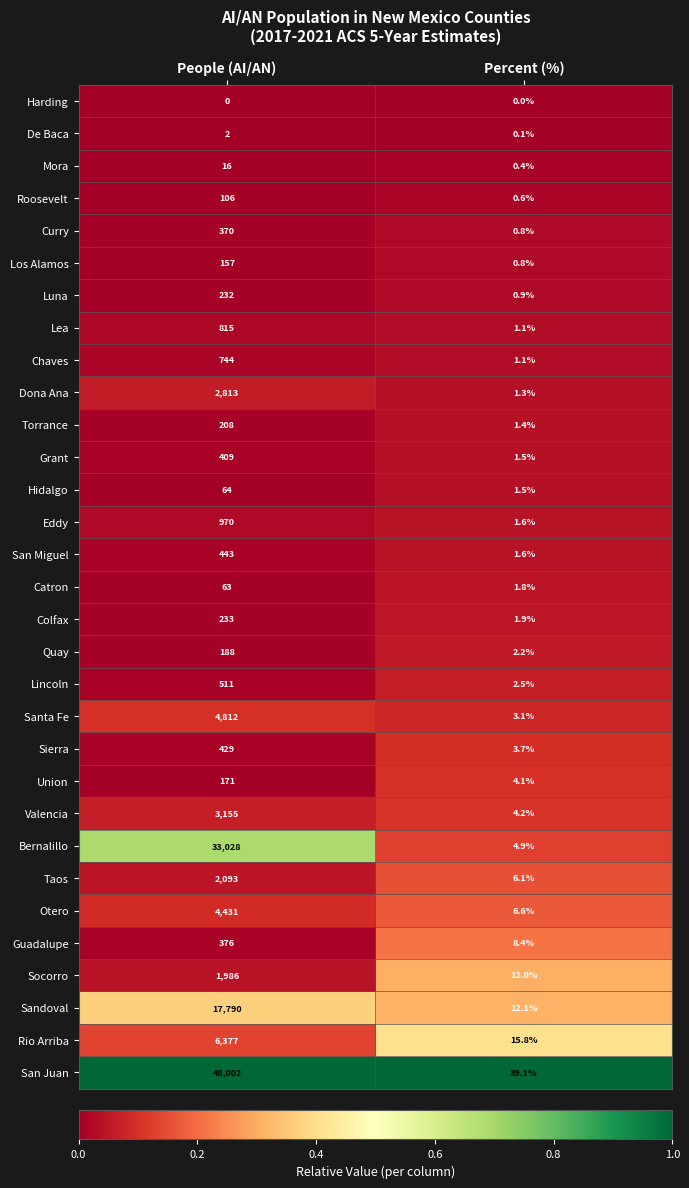

The value of Guadalupe at Percent (%) is 8.4. True or false?

True